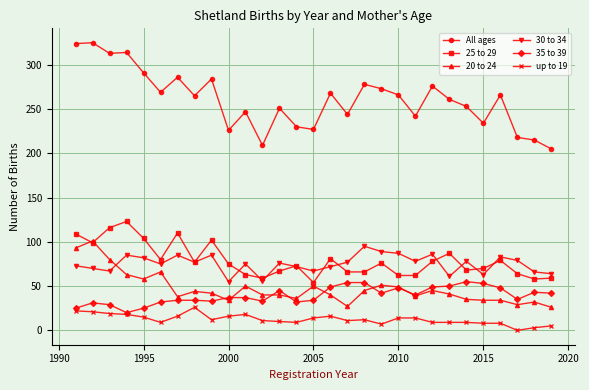

True or false: 25 to 29 has more than 0 interior local peaks.

True